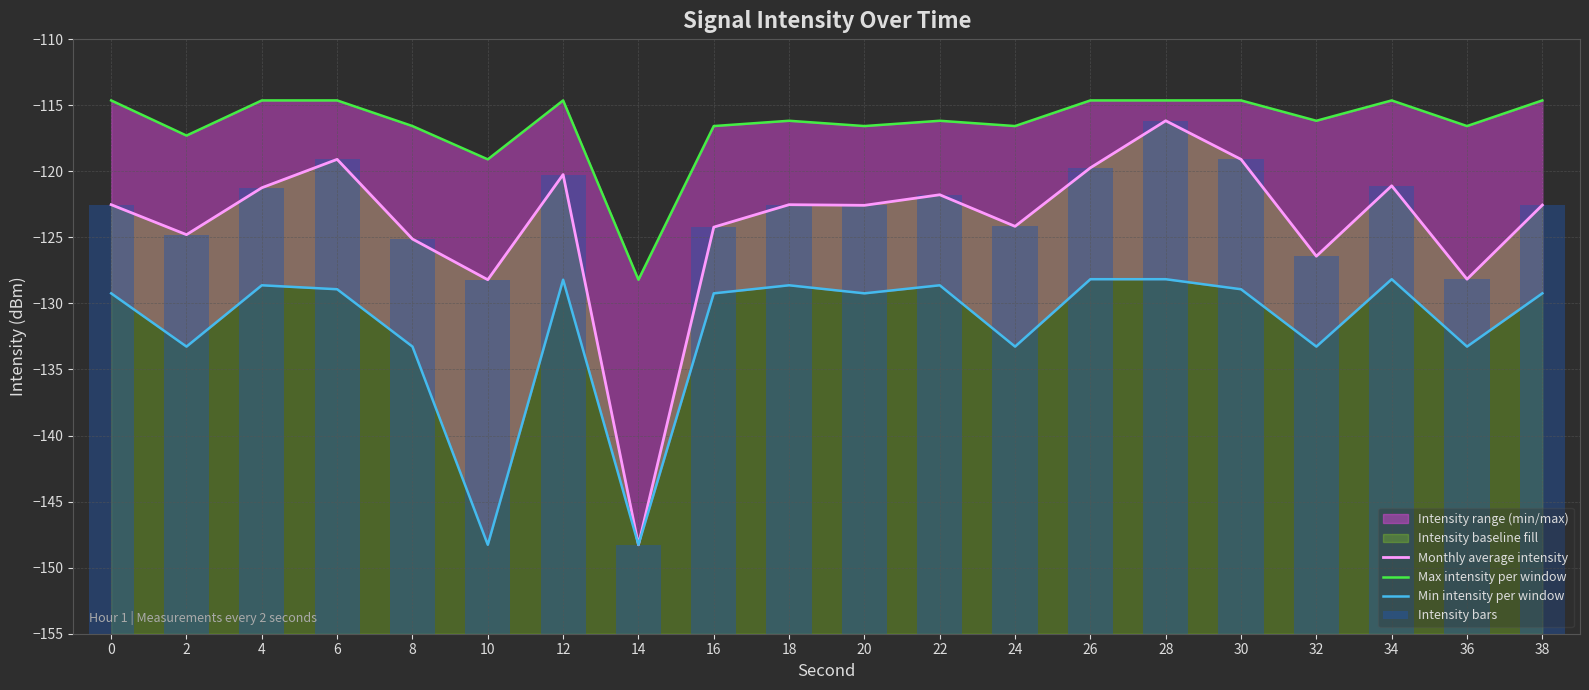

True or false: Min intensity per window has a value of -128.2 at 26.

True